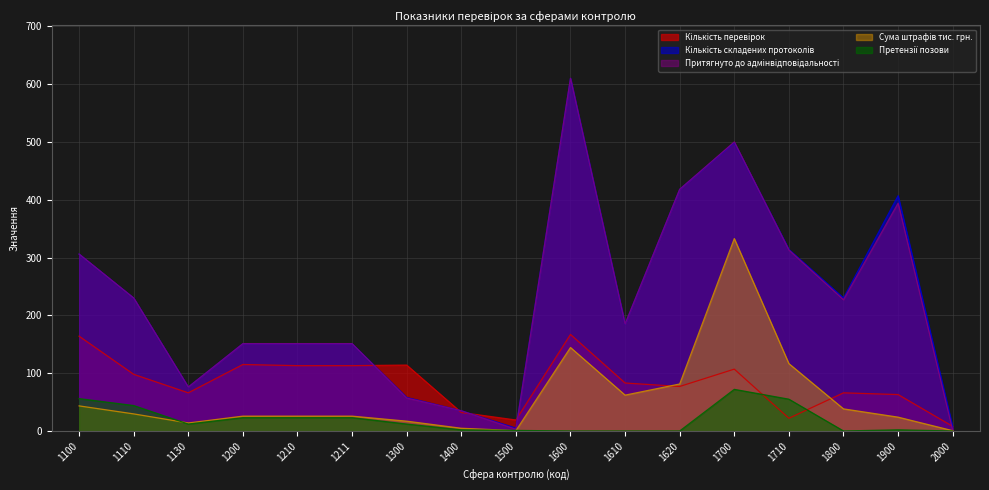

In Кількість перевірок, how many points are lower than both neighbors (excluding endpoints)?

4